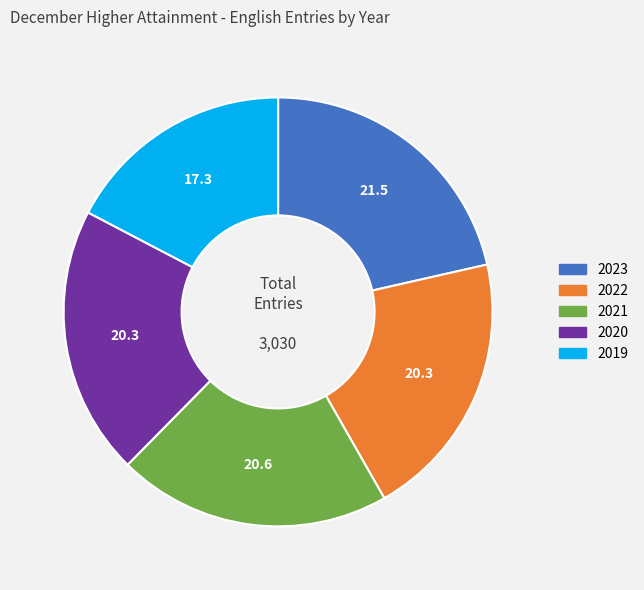

Approximately how many times larger is the value at 2023 compared to 2021?

1.0